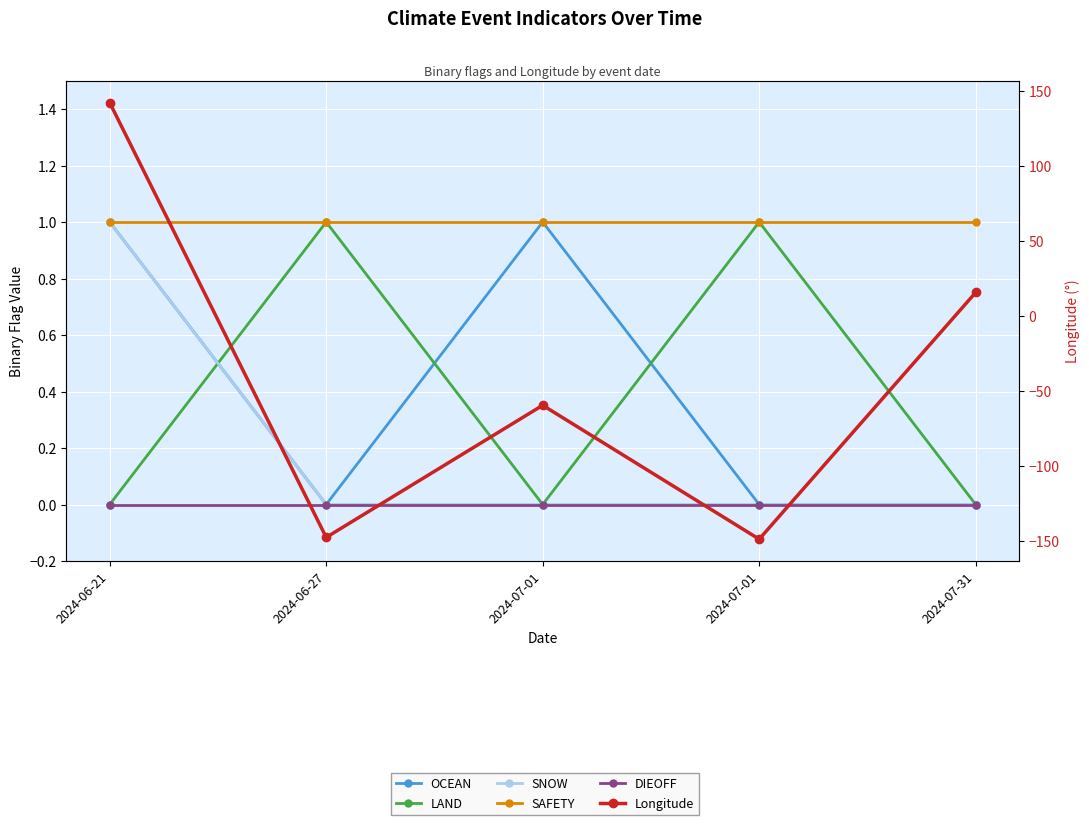

What is the lowest value of the SAFETY series?

1.0